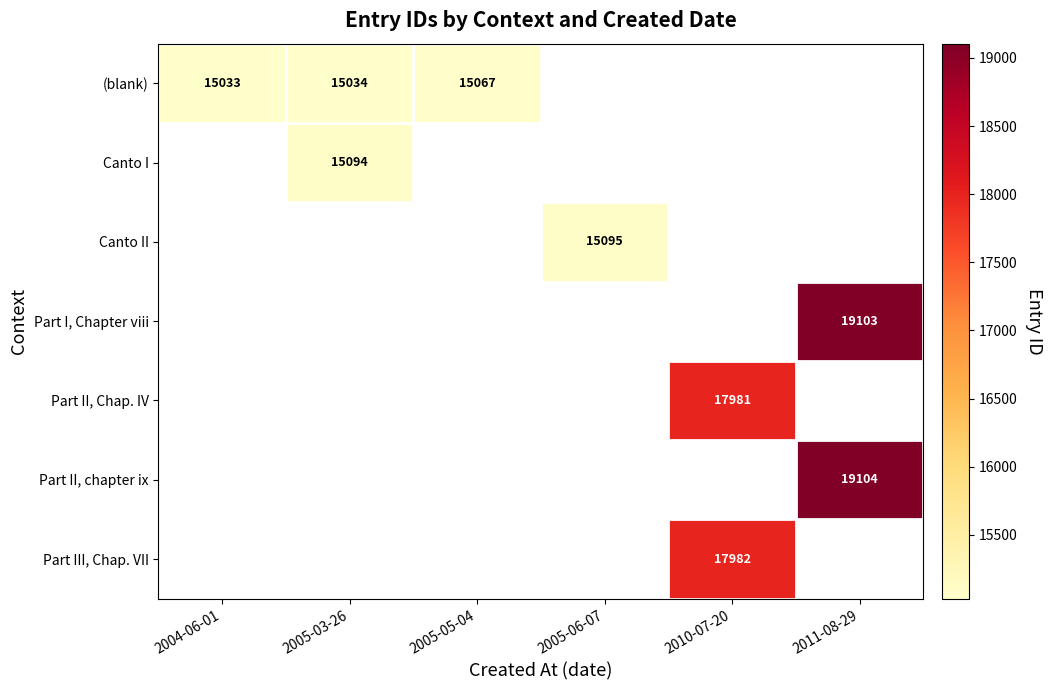

Which category has the lowest value across all series?

2004-06-01